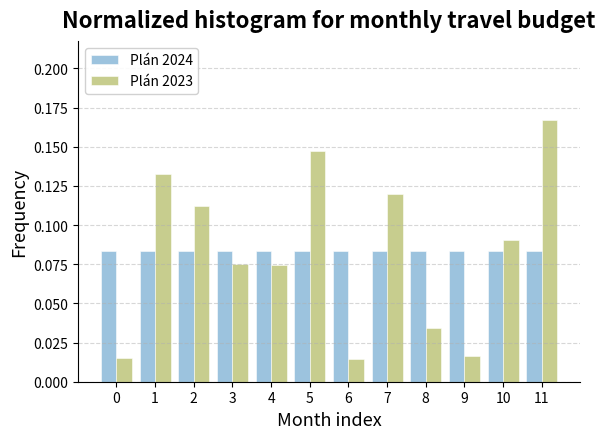

What is the sum of all Plán 2023 values?

1.0